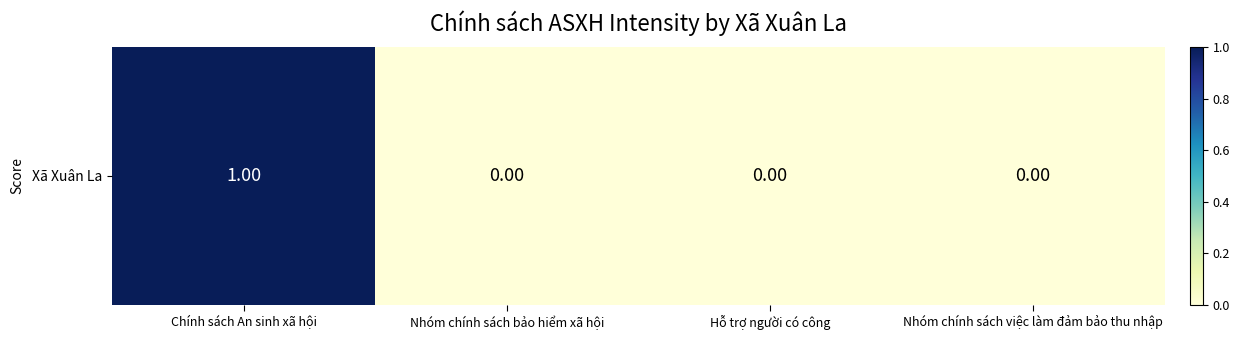

Count the number of categories in the chart.

4